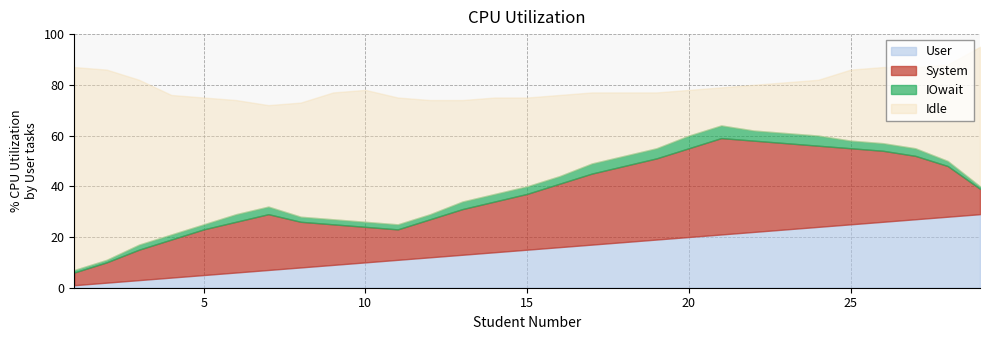

Between 3 and 24, which is larger?

24